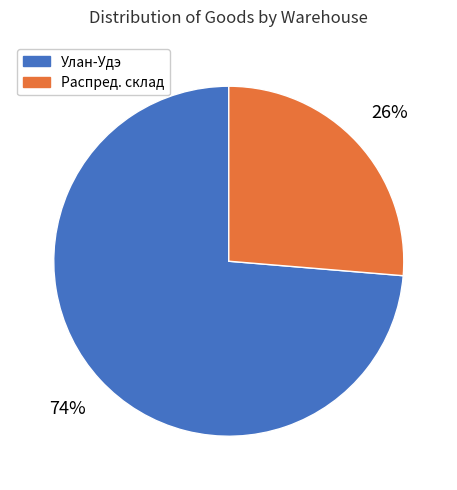

To the nearest percent, what is the average slice percentage?

50%